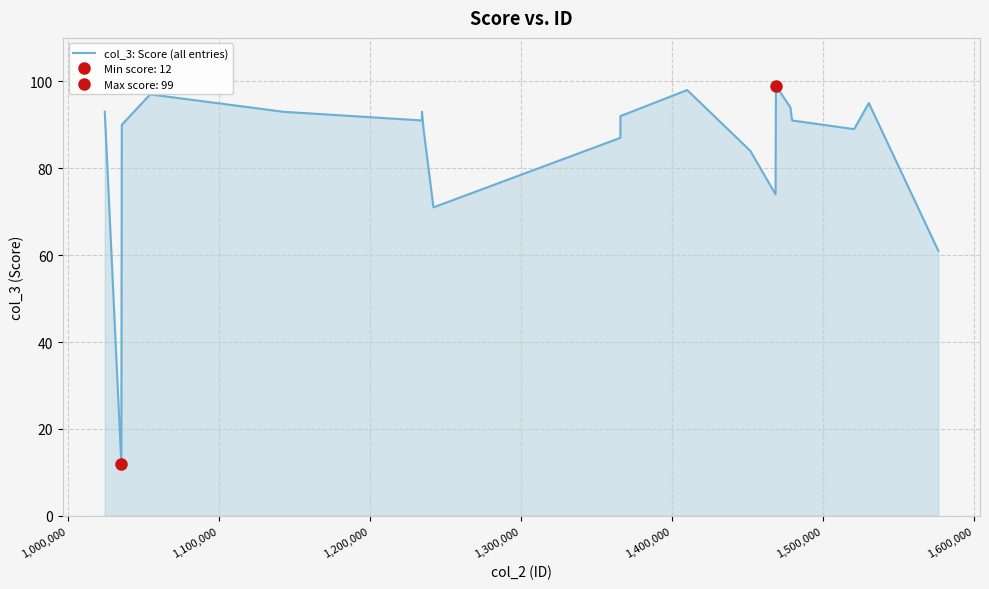

What is the maximum value for col_3: Score (all entries)?

99